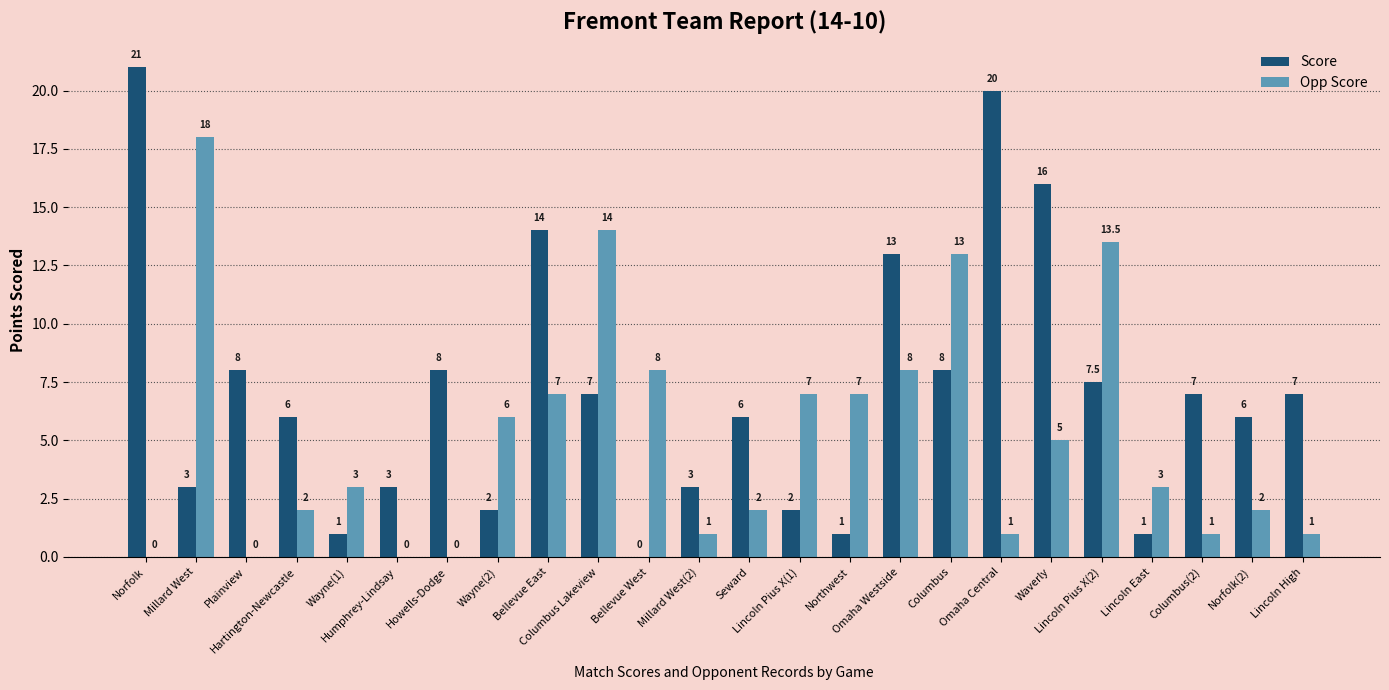

What is the maximum value shown in the chart?

21.0